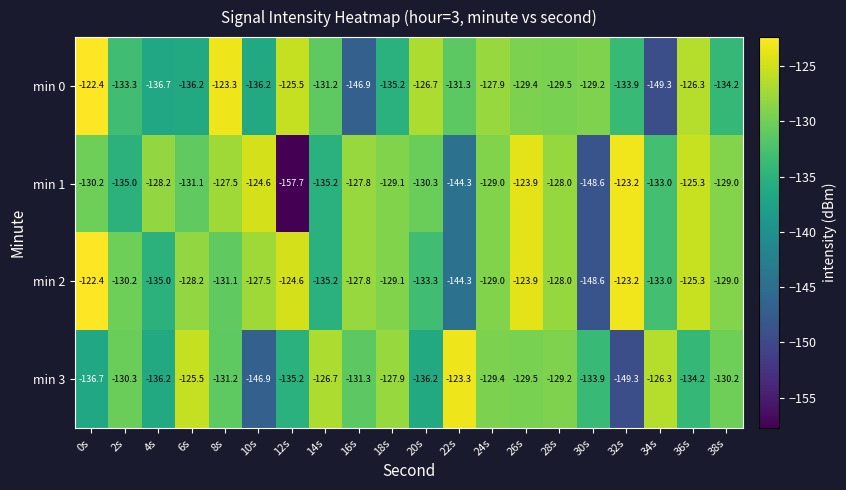

How many values in the min 0 series exceed -131?

9